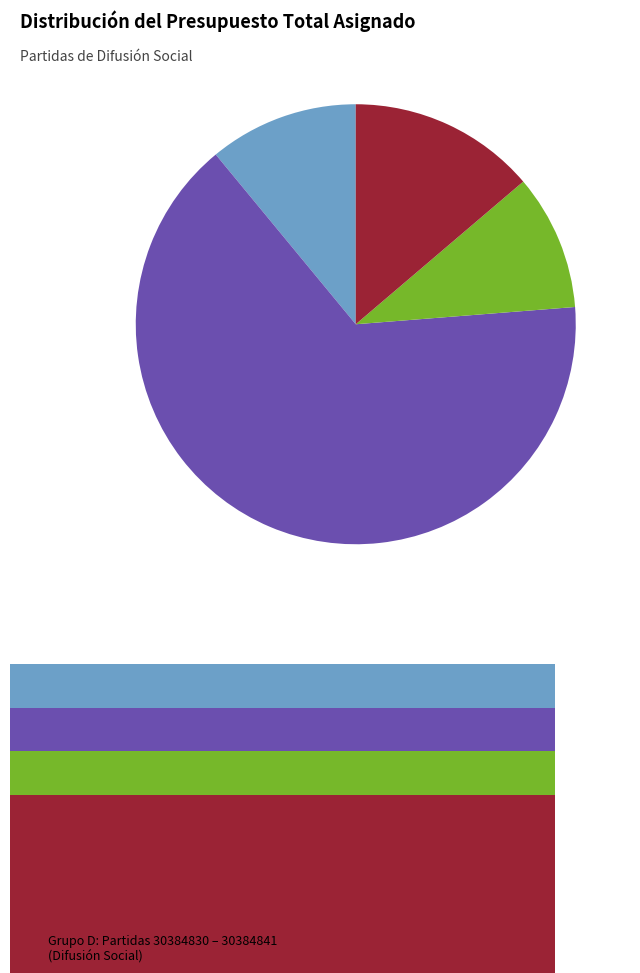

The Grupo B: Partidas 31517443 – 31517451 (Difusión Social) slice represents 59% of the pie. True or false?

False